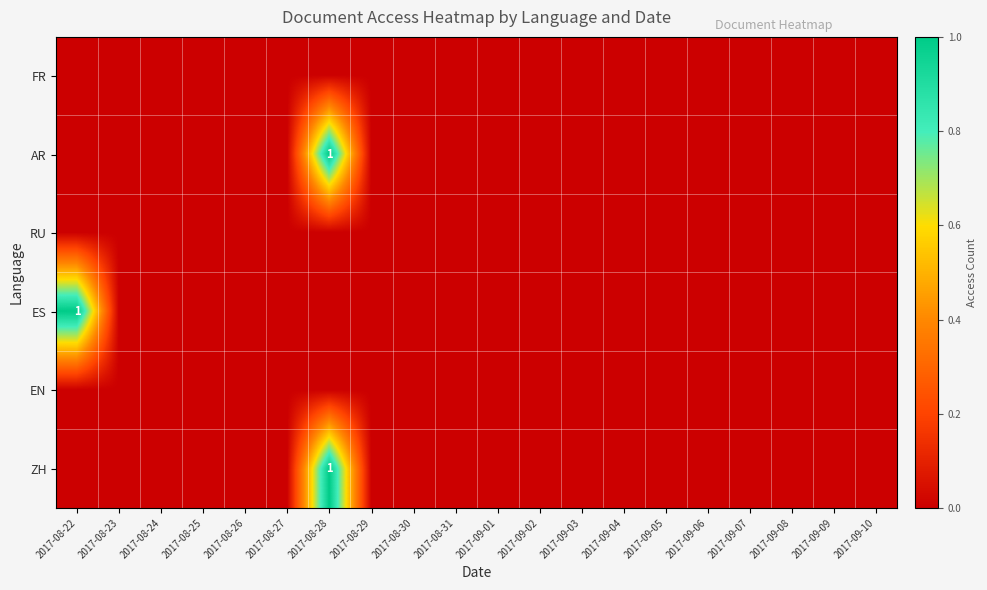

The ES series shows 0 at 2017-08-28. True or false?

True